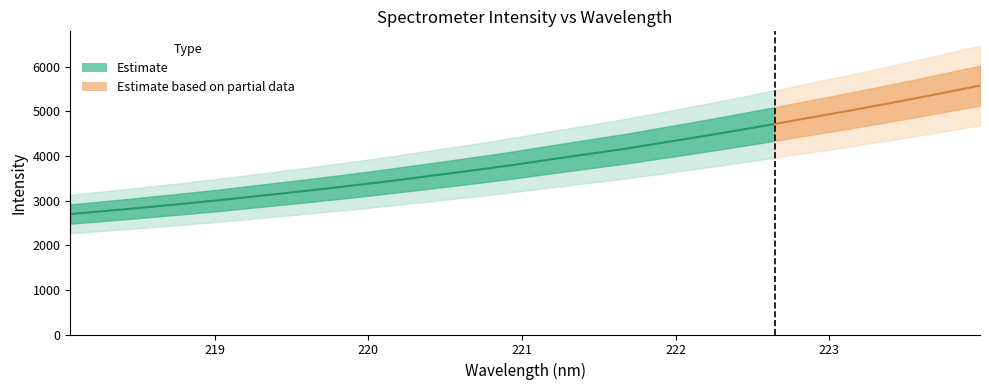

The chart shows a value of 3218.0 at 219.589. True or false?

True